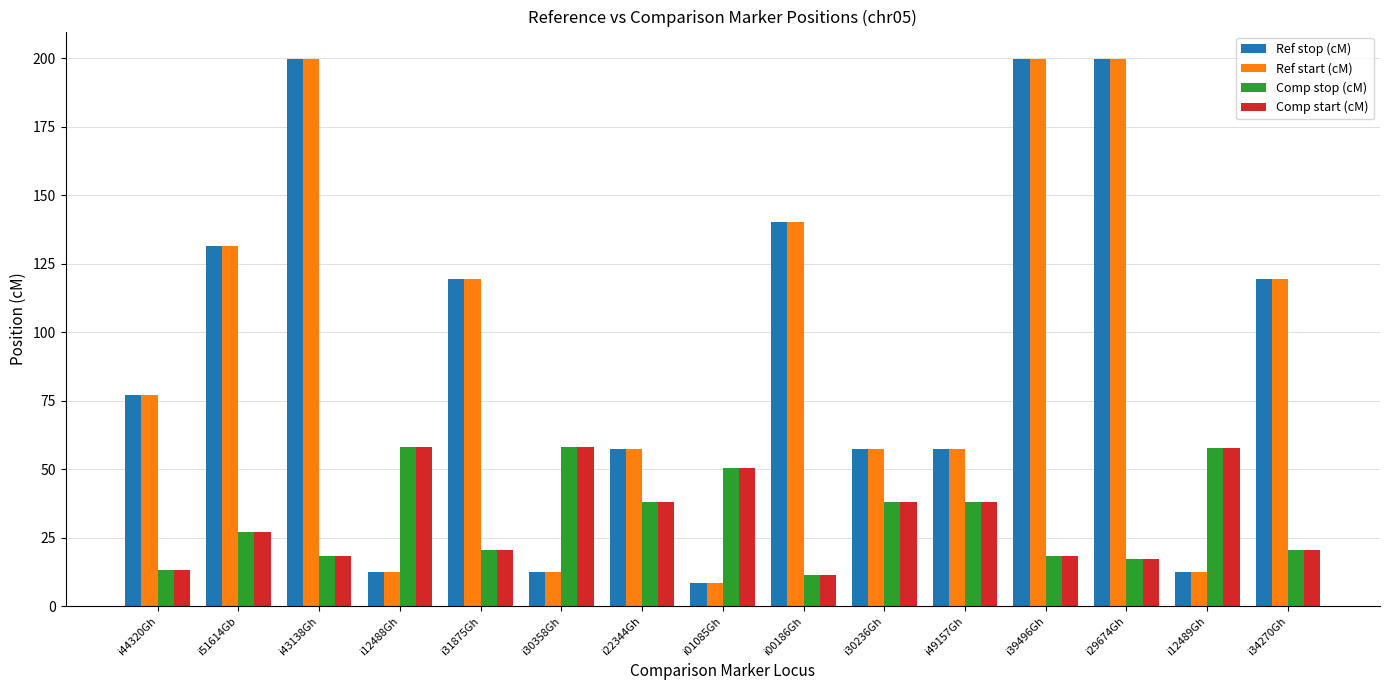

What is the difference between the maximum and second lowest values in the Comp stop (cM) series?

44.9